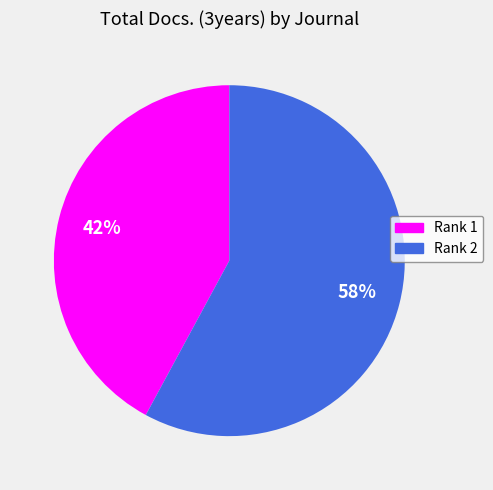

To the nearest percent, what is the average slice percentage?

50%